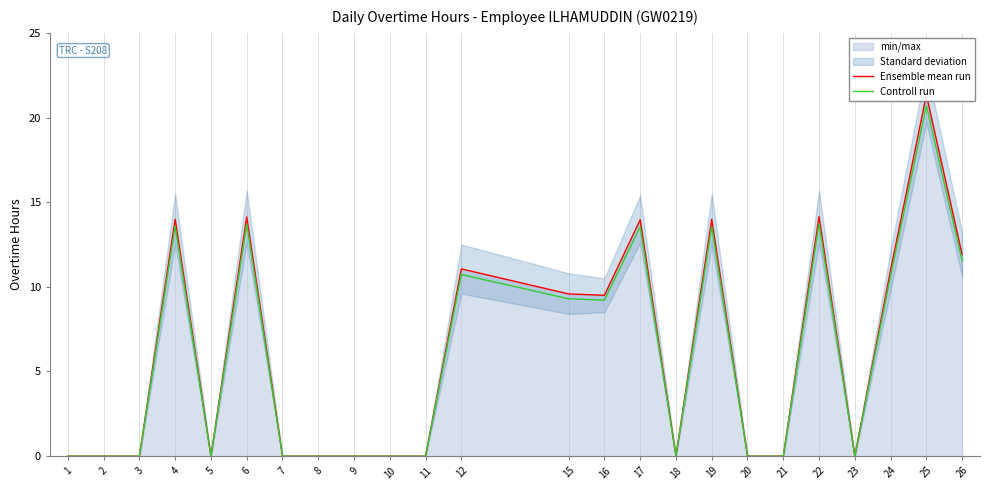

True or false: Ensemble mean run and Controll run intersect in this chart.

False